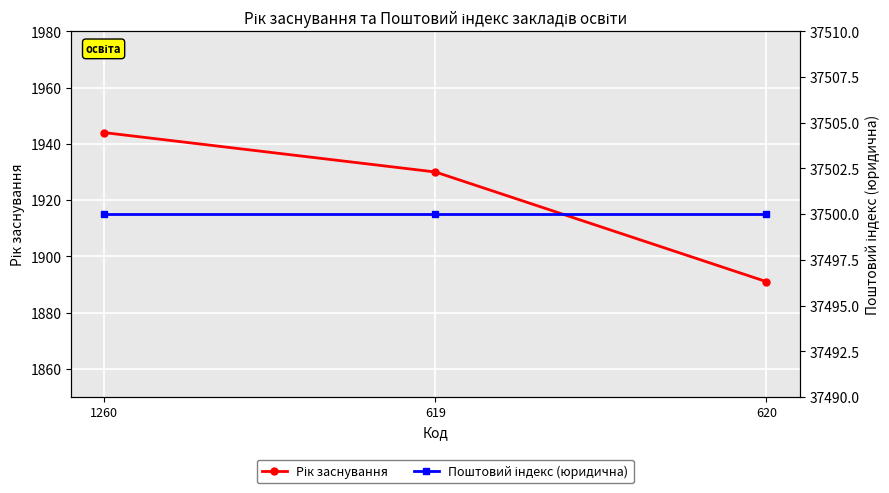

Which series has the widest spread of values?

Рік заснування